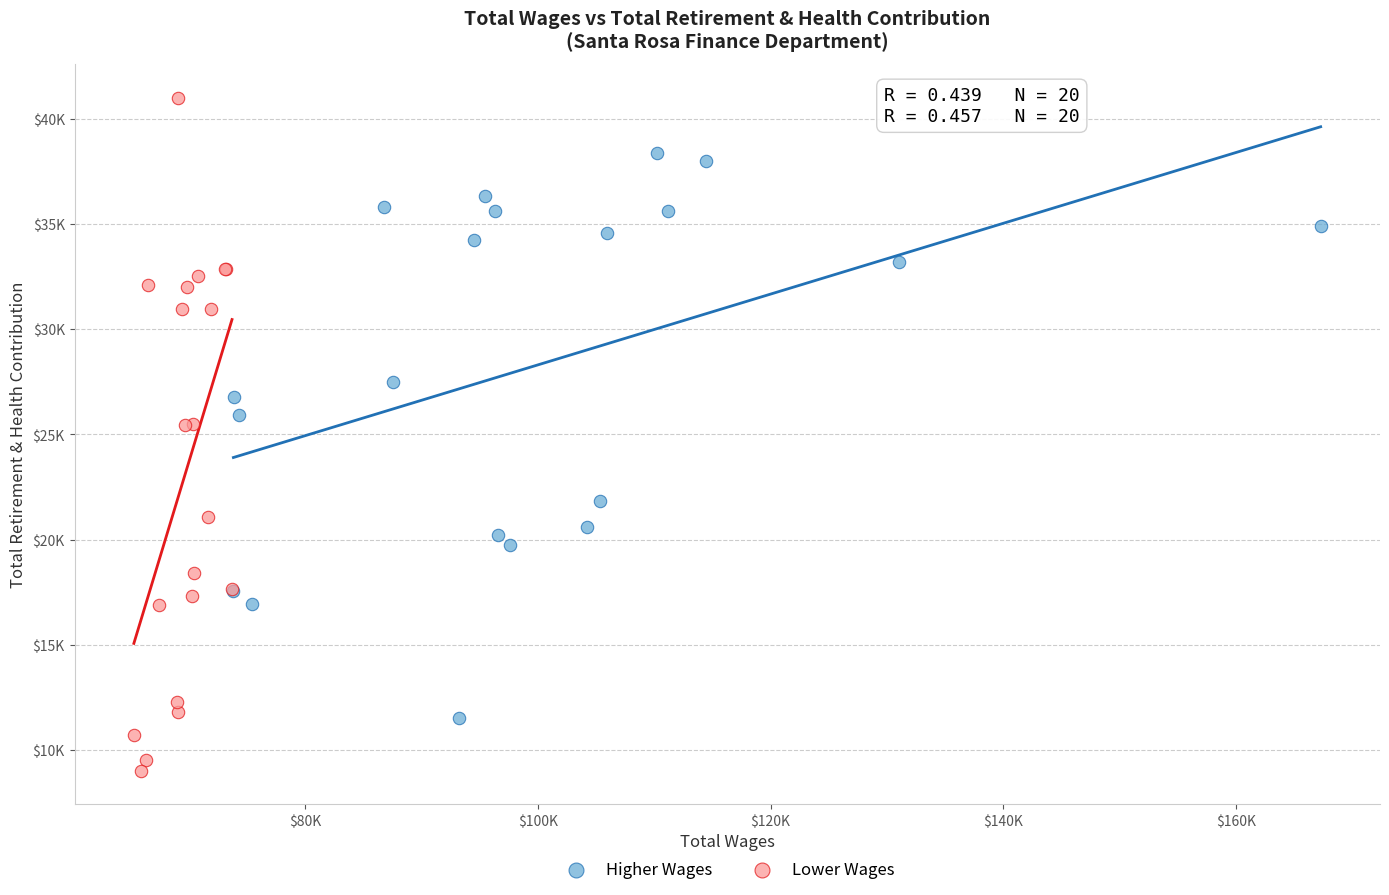

Which series has the largest Y range (max minus min)?

Lower Wages